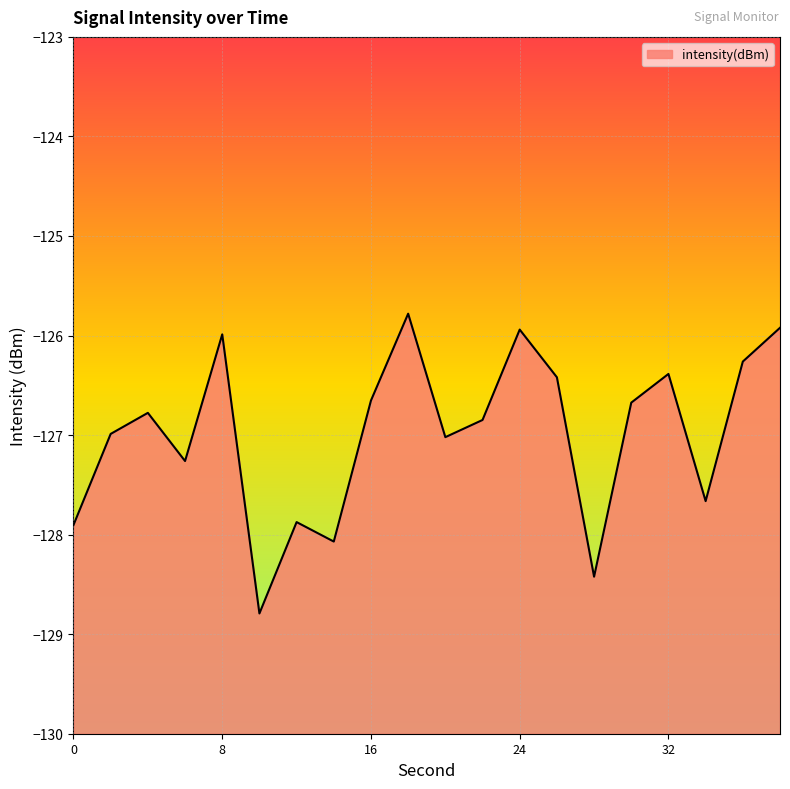

How many values are below -126?

16